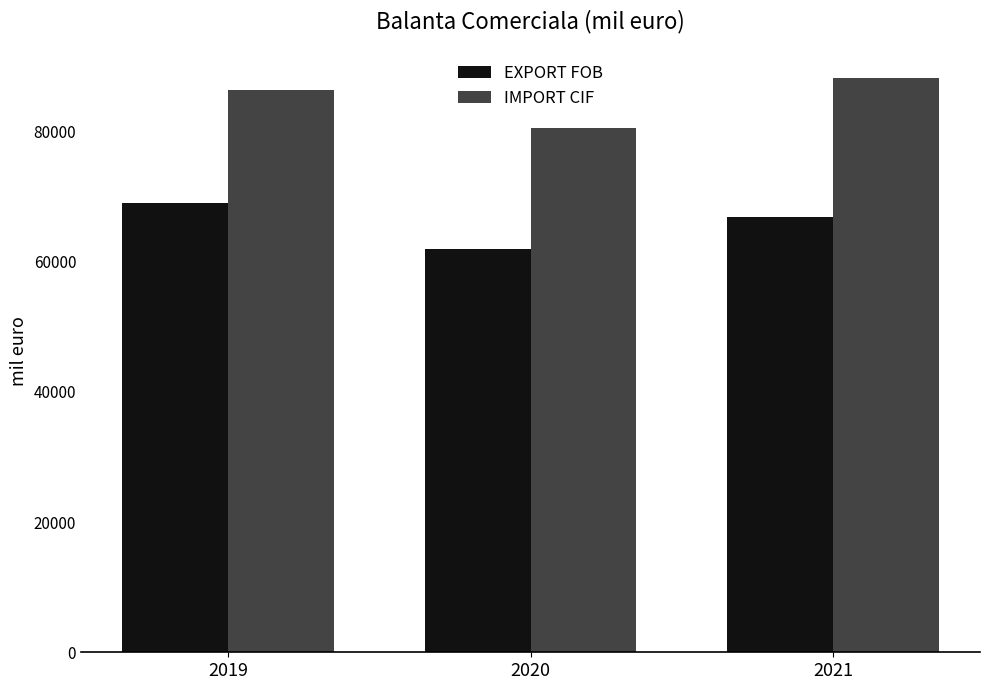

Which series has the largest total across all categories?

IMPORT CIF